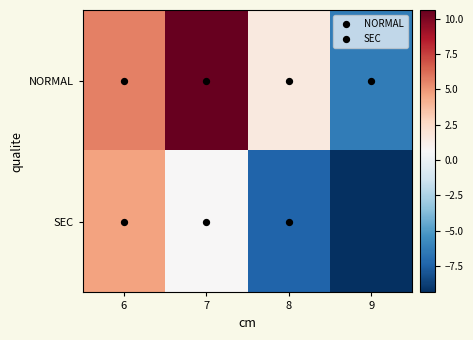

The SEC series shows -9.4 at 9. True or false?

True